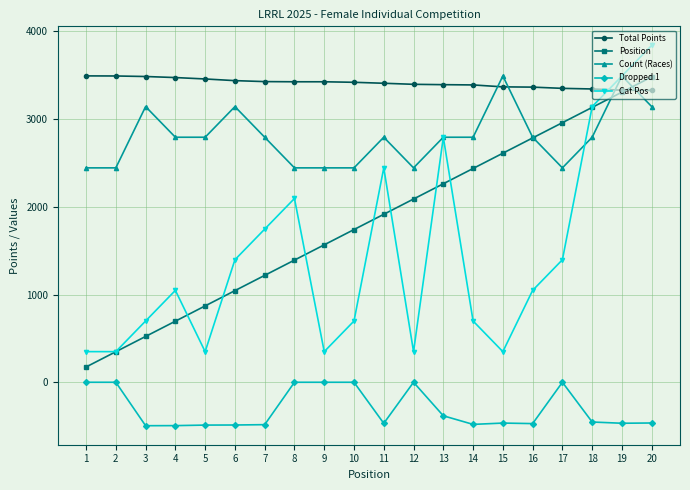

What is the difference between the Total Points values at 15 and 5?

90